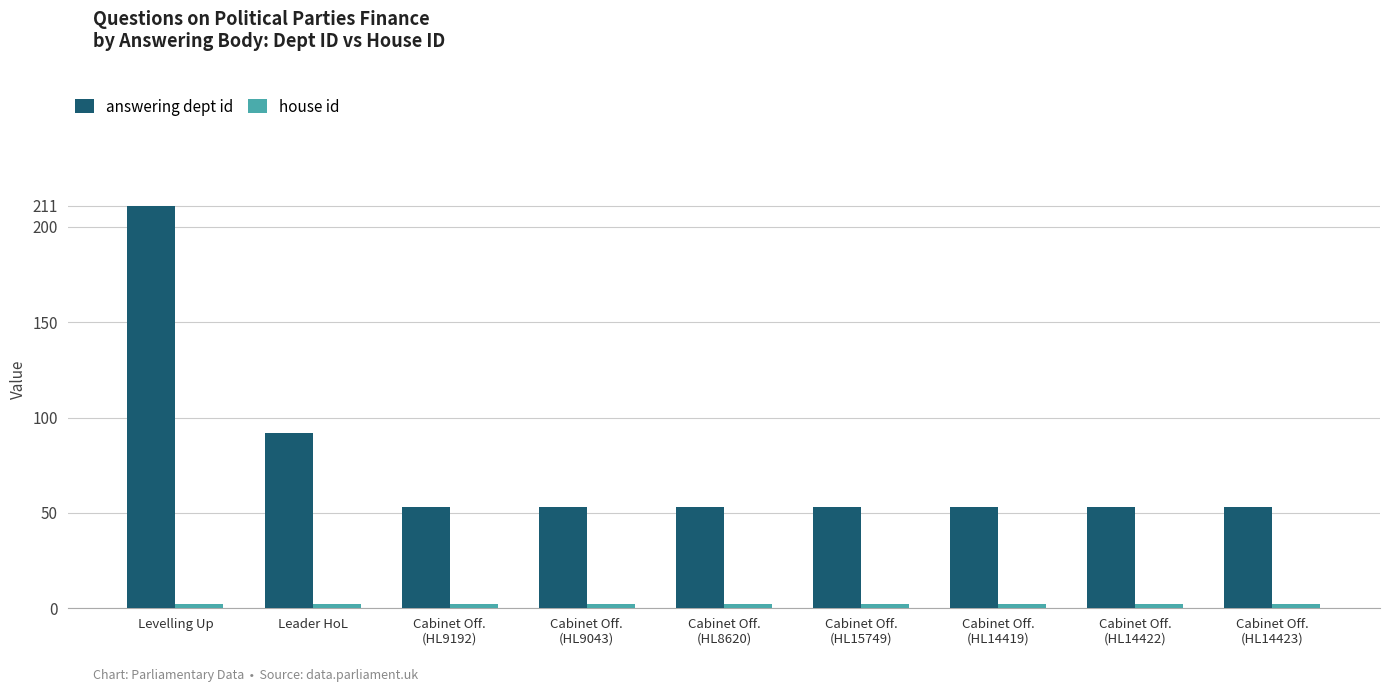

True or false: answering dept id has a value of 92 at Leader HoL.

True